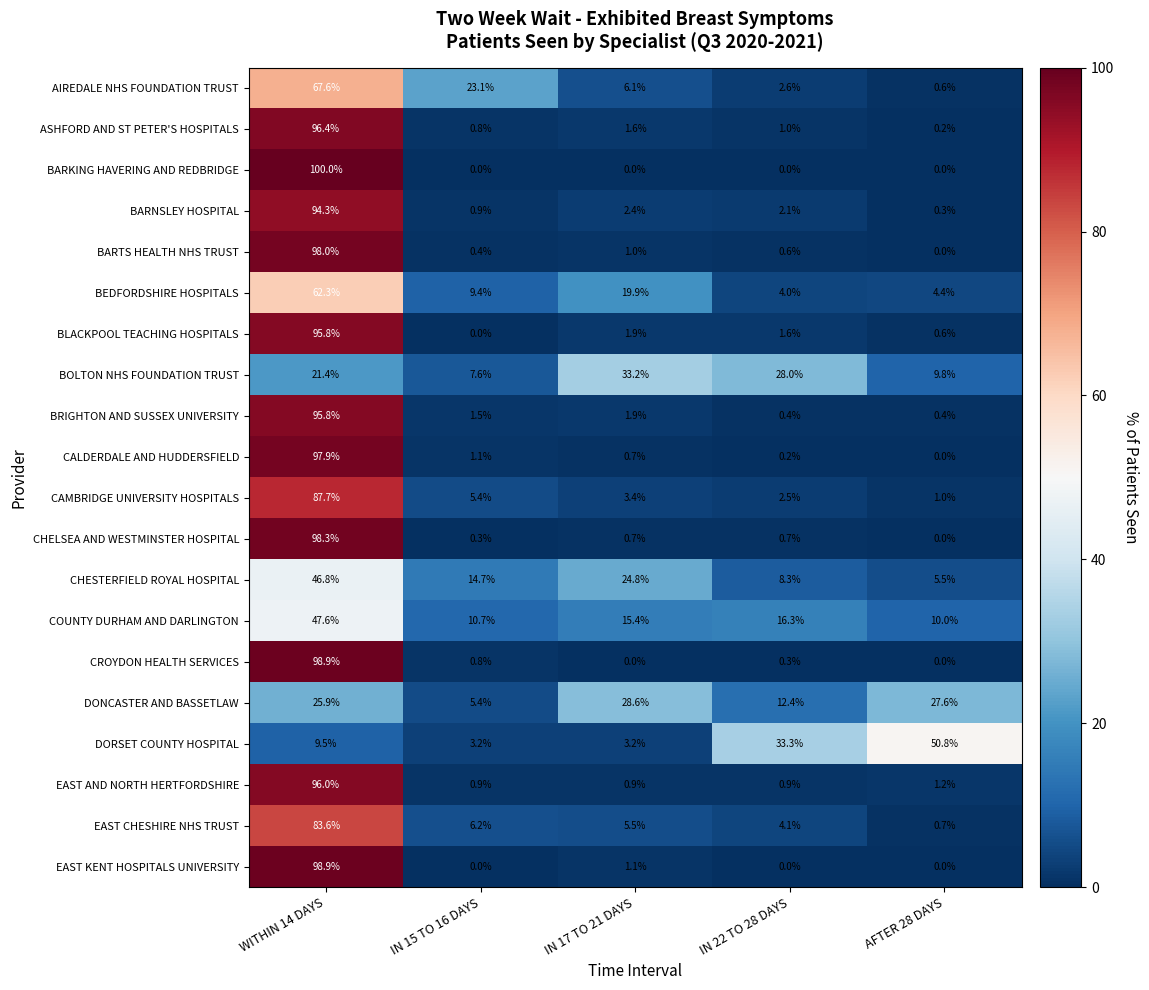

What is the spread (max minus min) of values at WITHIN 14 DAYS?

90.5